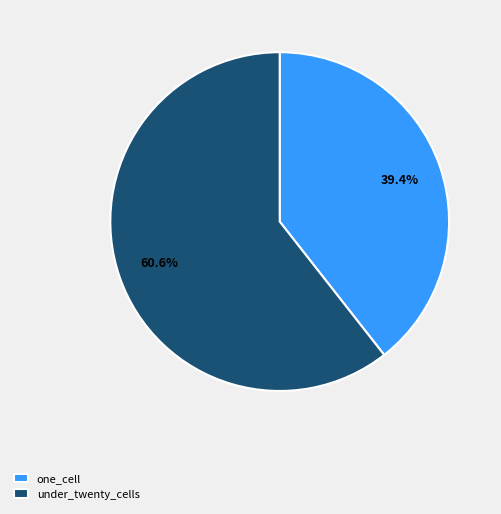

How many segments does this pie chart have?

2